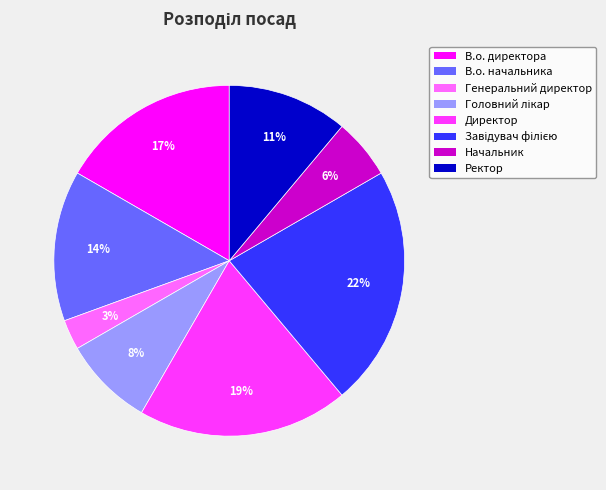

What percentage is the Начальник slice, to the nearest percent?

6%